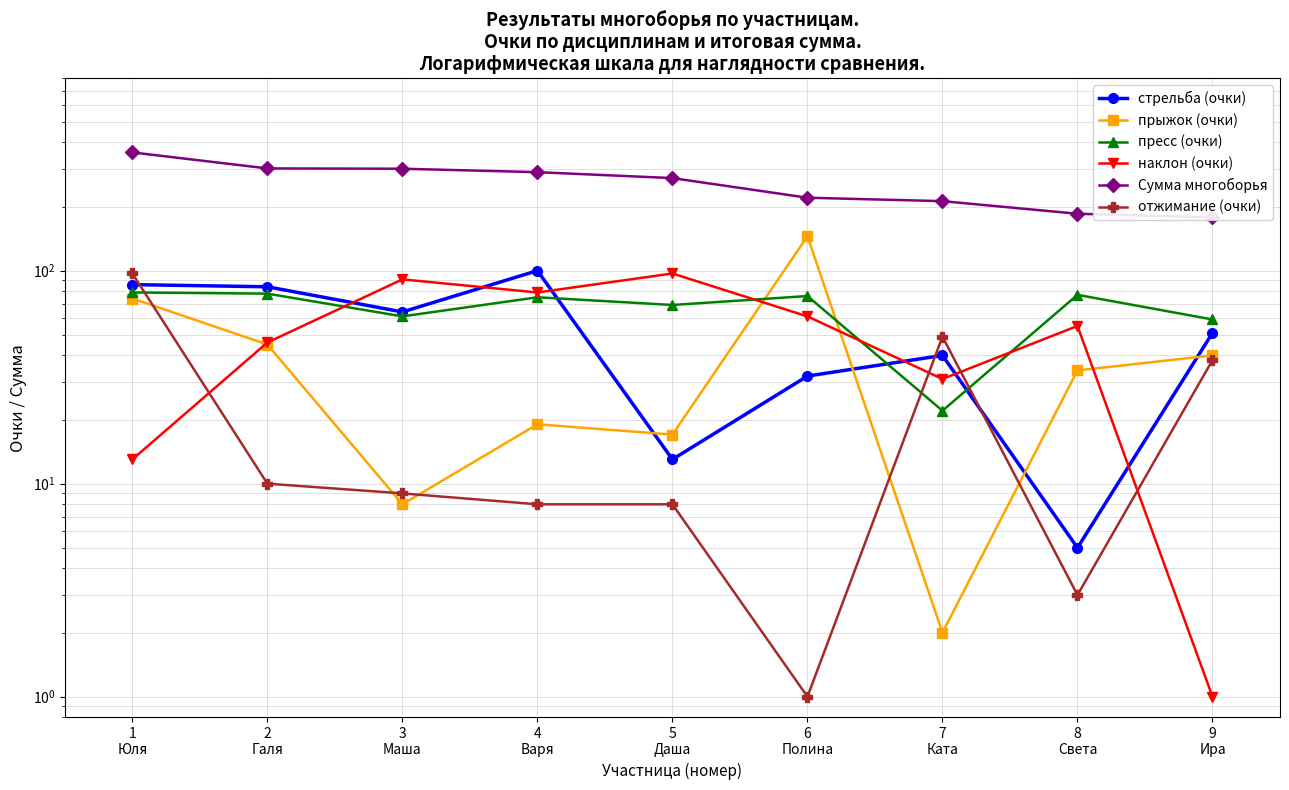

What is the label of the 2nd point from the right?

8
Света